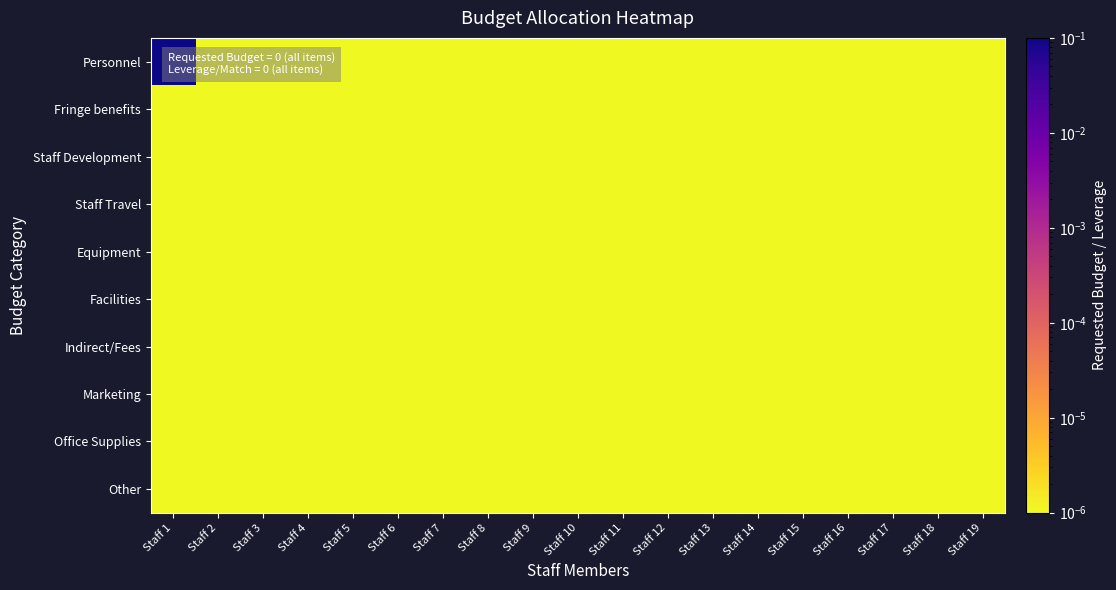

Reading left to right, what are all the values shown in this chart?

Personnel: Staff 1=0.1	Staff 2=0.0	Staff 3=0.0	Staff 4=0.0	Staff 5=0.0	Staff 6=0.0	Staff 7=0.0	Staff 8=0.0	Staff 9=0.0	Staff 10=0.0	Staff 11=0.0	Staff 12=0.0	Staff 13=0.0	Staff 14=0.0	Staff 15=0.0	Staff 16=0.0	Staff 17=0.0	Staff 18=0.0	Staff 19=0.0
Fringe benefits: Staff 1=0.0	Staff 2=0.0	Staff 3=0.0	Staff 4=0.0	Staff 5=0.0	Staff 6=0.0	Staff 7=0.0	Staff 8=0.0	Staff 9=0.0	Staff 10=0.0	Staff 11=0.0	Staff 12=0.0	Staff 13=0.0	Staff 14=0.0	Staff 15=0.0	Staff 16=0.0	Staff 17=0.0	Staff 18=0.0	Staff 19=0.0
Staff Development: Staff 1=0.0	Staff 2=0.0	Staff 3=0.0	Staff 4=0.0	Staff 5=0.0	Staff 6=0.0	Staff 7=0.0	Staff 8=0.0	Staff 9=0.0	Staff 10=0.0	Staff 11=0.0	Staff 12=0.0	Staff 13=0.0	Staff 14=0.0	Staff 15=0.0	Staff 16=0.0	Staff 17=0.0	Staff 18=0.0	Staff 19=0.0
Staff Travel: Staff 1=0.0	Staff 2=0.0	Staff 3=0.0	Staff 4=0.0	Staff 5=0.0	Staff 6=0.0	Staff 7=0.0	Staff 8=0.0	Staff 9=0.0	Staff 10=0.0	Staff 11=0.0	Staff 12=0.0	Staff 13=0.0	Staff 14=0.0	Staff 15=0.0	Staff 16=0.0	Staff 17=0.0	Staff 18=0.0	Staff 19=0.0
Equipment: Staff 1=0.0	Staff 2=0.0	Staff 3=0.0	Staff 4=0.0	Staff 5=0.0	Staff 6=0.0	Staff 7=0.0	Staff 8=0.0	Staff 9=0.0	Staff 10=0.0	Staff 11=0.0	Staff 12=0.0	Staff 13=0.0	Staff 14=0.0	Staff 15=0.0	Staff 16=0.0	Staff 17=0.0	Staff 18=0.0	Staff 19=0.0
Facilities: Staff 1=0.0	Staff 2=0.0	Staff 3=0.0	Staff 4=0.0	Staff 5=0.0	Staff 6=0.0	Staff 7=0.0	Staff 8=0.0	Staff 9=0.0	Staff 10=0.0	Staff 11=0.0	Staff 12=0.0	Staff 13=0.0	Staff 14=0.0	Staff 15=0.0	Staff 16=0.0	Staff 17=0.0	Staff 18=0.0	Staff 19=0.0
Indirect/Fees: Staff 1=0.0	Staff 2=0.0	Staff 3=0.0	Staff 4=0.0	Staff 5=0.0	Staff 6=0.0	Staff 7=0.0	Staff 8=0.0	Staff 9=0.0	Staff 10=0.0	Staff 11=0.0	Staff 12=0.0	Staff 13=0.0	Staff 14=0.0	Staff 15=0.0	Staff 16=0.0	Staff 17=0.0	Staff 18=0.0	Staff 19=0.0
Marketing: Staff 1=0.0	Staff 2=0.0	Staff 3=0.0	Staff 4=0.0	Staff 5=0.0	Staff 6=0.0	Staff 7=0.0	Staff 8=0.0	Staff 9=0.0	Staff 10=0.0	Staff 11=0.0	Staff 12=0.0	Staff 13=0.0	Staff 14=0.0	Staff 15=0.0	Staff 16=0.0	Staff 17=0.0	Staff 18=0.0	Staff 19=0.0
Office Supplies: Staff 1=0.0	Staff 2=0.0	Staff 3=0.0	Staff 4=0.0	Staff 5=0.0	Staff 6=0.0	Staff 7=0.0	Staff 8=0.0	Staff 9=0.0	Staff 10=0.0	Staff 11=0.0	Staff 12=0.0	Staff 13=0.0	Staff 14=0.0	Staff 15=0.0	Staff 16=0.0	Staff 17=0.0	Staff 18=0.0	Staff 19=0.0
Other: Staff 1=0.0	Staff 2=0.0	Staff 3=0.0	Staff 4=0.0	Staff 5=0.0	Staff 6=0.0	Staff 7=0.0	Staff 8=0.0	Staff 9=0.0	Staff 10=0.0	Staff 11=0.0	Staff 12=0.0	Staff 13=0.0	Staff 14=0.0	Staff 15=0.0	Staff 16=0.0	Staff 17=0.0	Staff 18=0.0	Staff 19=0.0